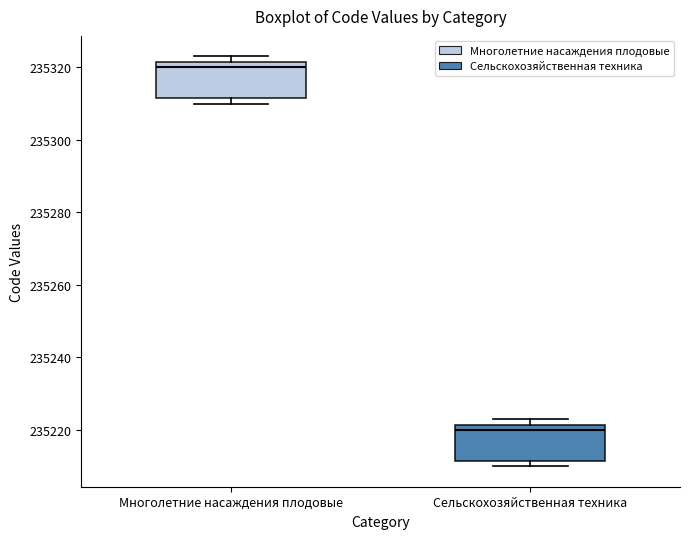

Reading left to right, transcribe this box plot: for each box, give where its median line is, the range the box spans, and where its two whiskers end, as read against the y-axis. The values are not printed on the chart, so give them approximately, as read against the axis.

Многолетние насаждения плодовые: median 235320, box 235312 to 235322, whiskers 235310 to 235324
Сельскохозяйственная техника: median 235220, box 235212 to 235222, whiskers 235210 to 235224